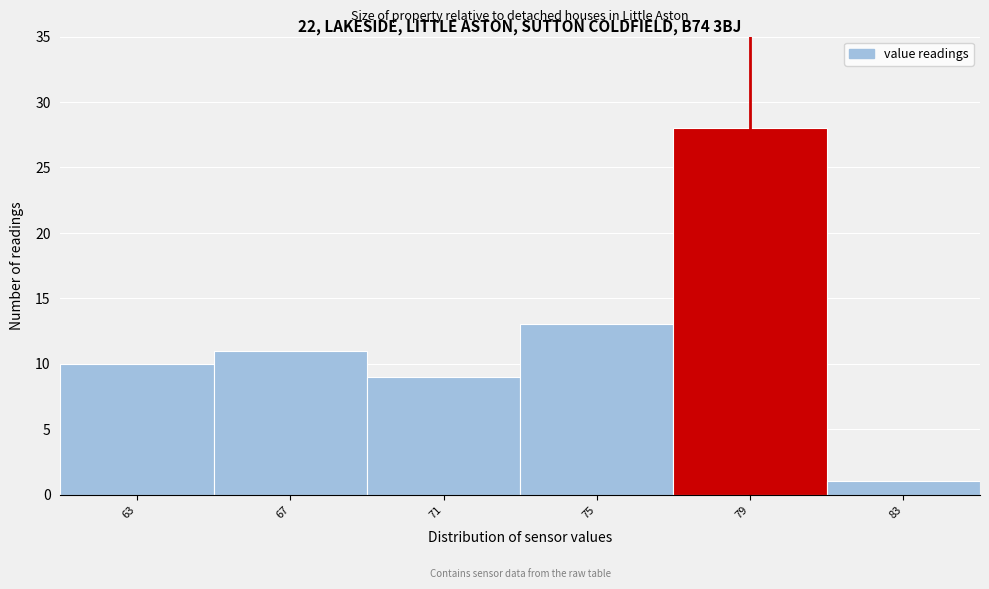

Reading left to right, list all the values displayed in this chart.

10	11	9	13	28	1